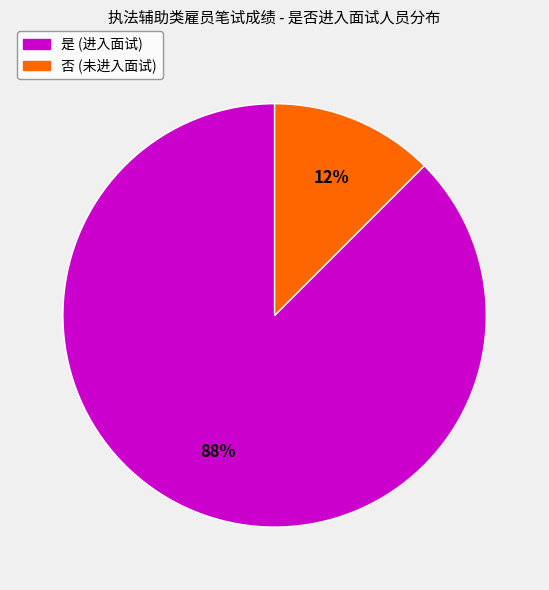

What is the ratio of the value at 否 to the value at 是?

0.1